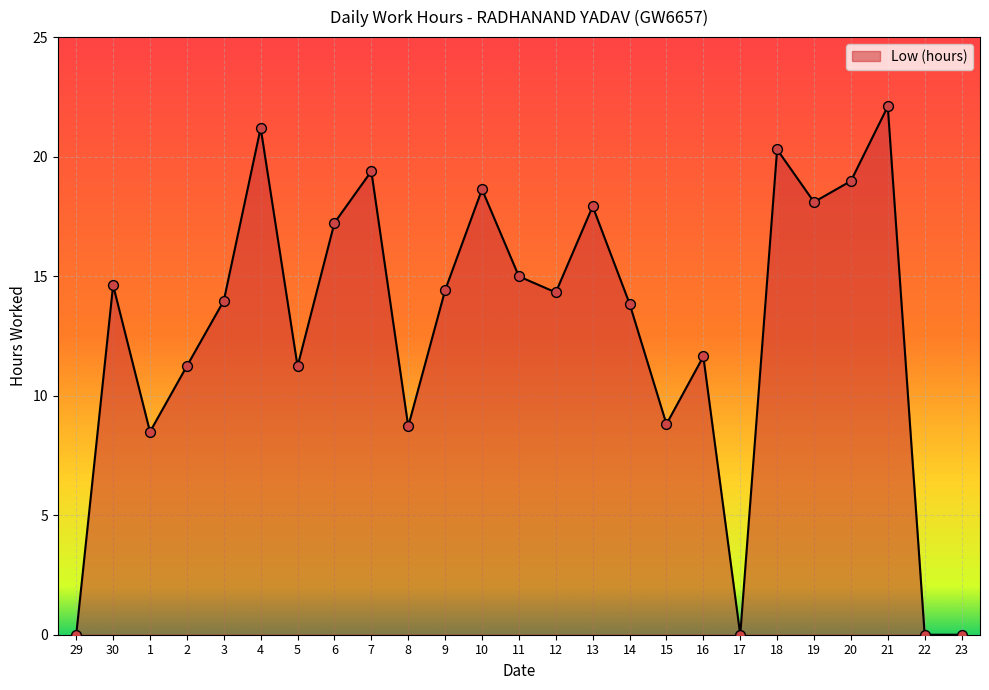

What is the change in value from 7 to 8?

-10.7